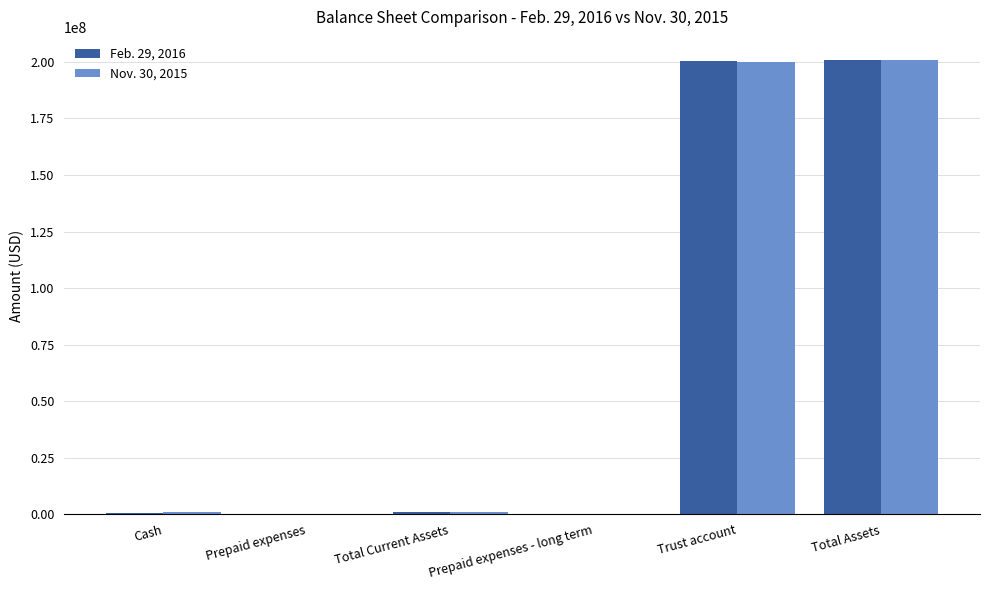

The value of Feb. 29, 2016 at Trust account is 263501946. True or false?

False